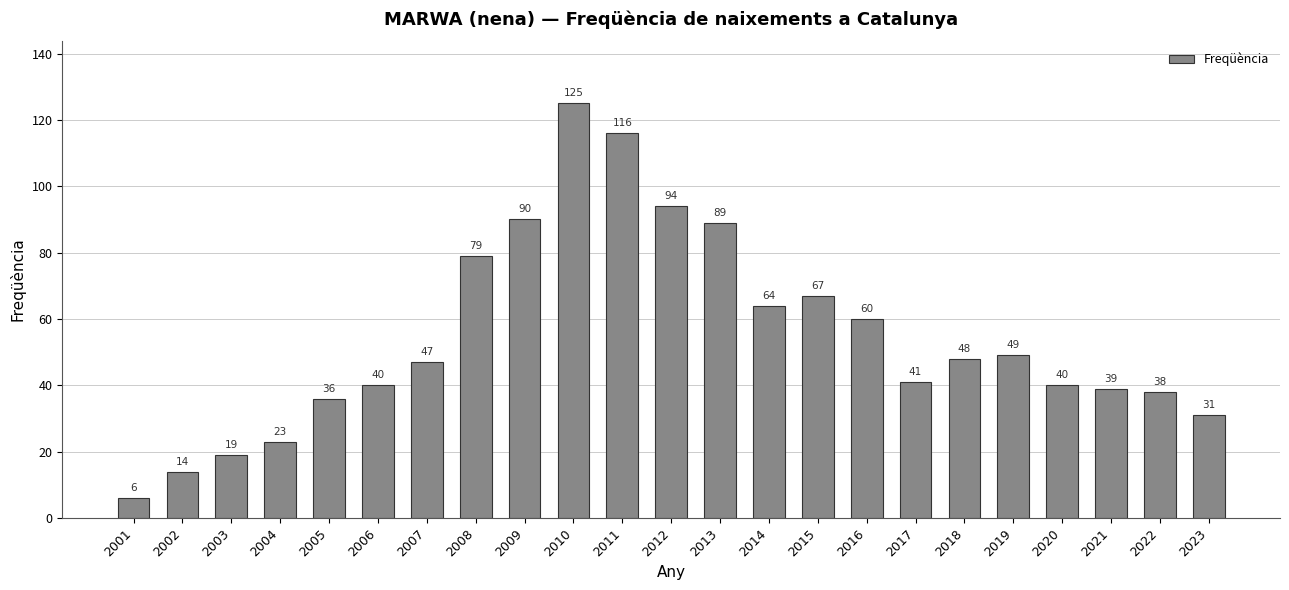

What is the approximate value at 2011?

116